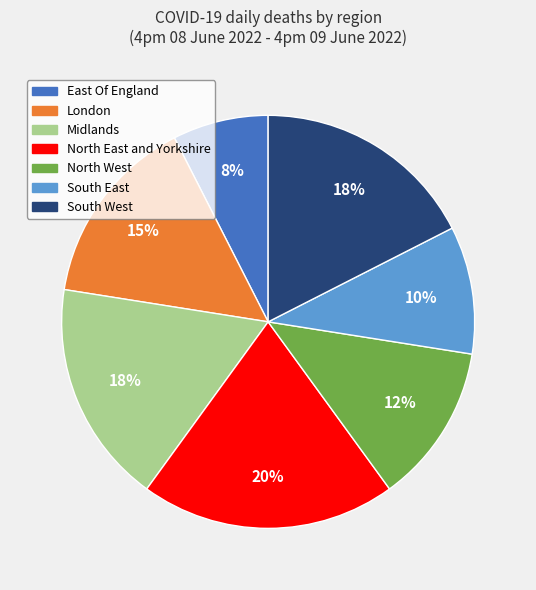

Is the sum of London and East Of England greater than half?

No